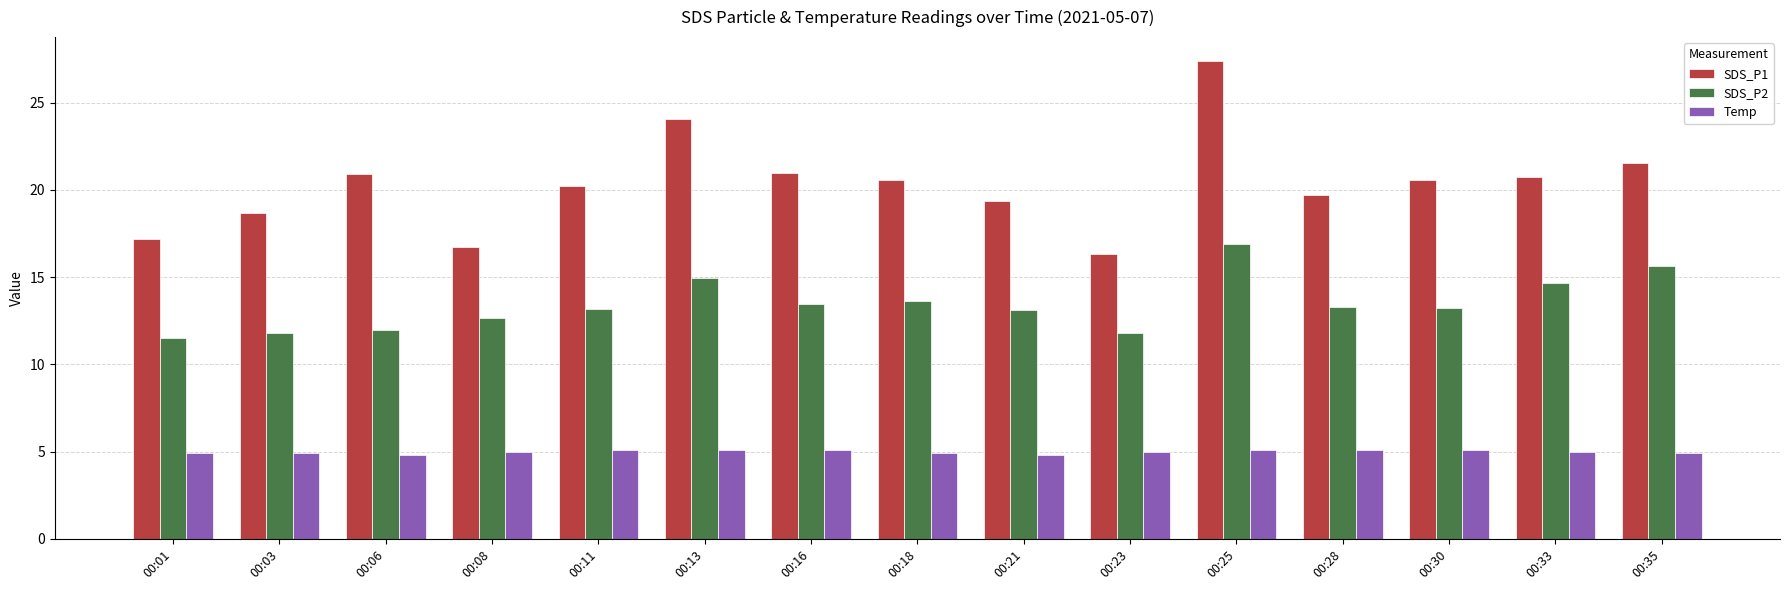

Rank the series by their average value, from lowest to highest.

Temp, SDS_P2, SDS_P1